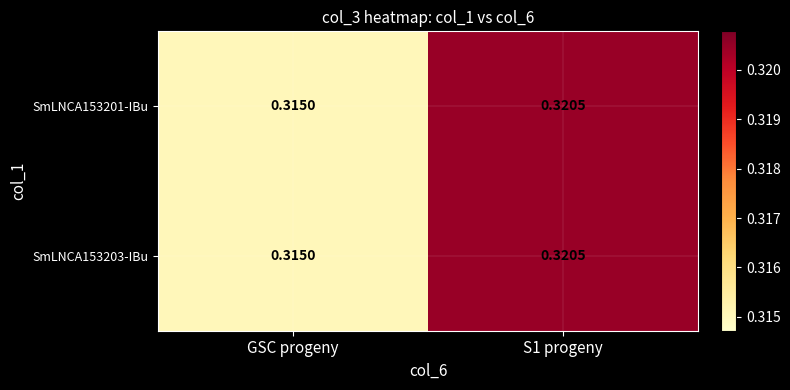

How many data points does each series have?

2